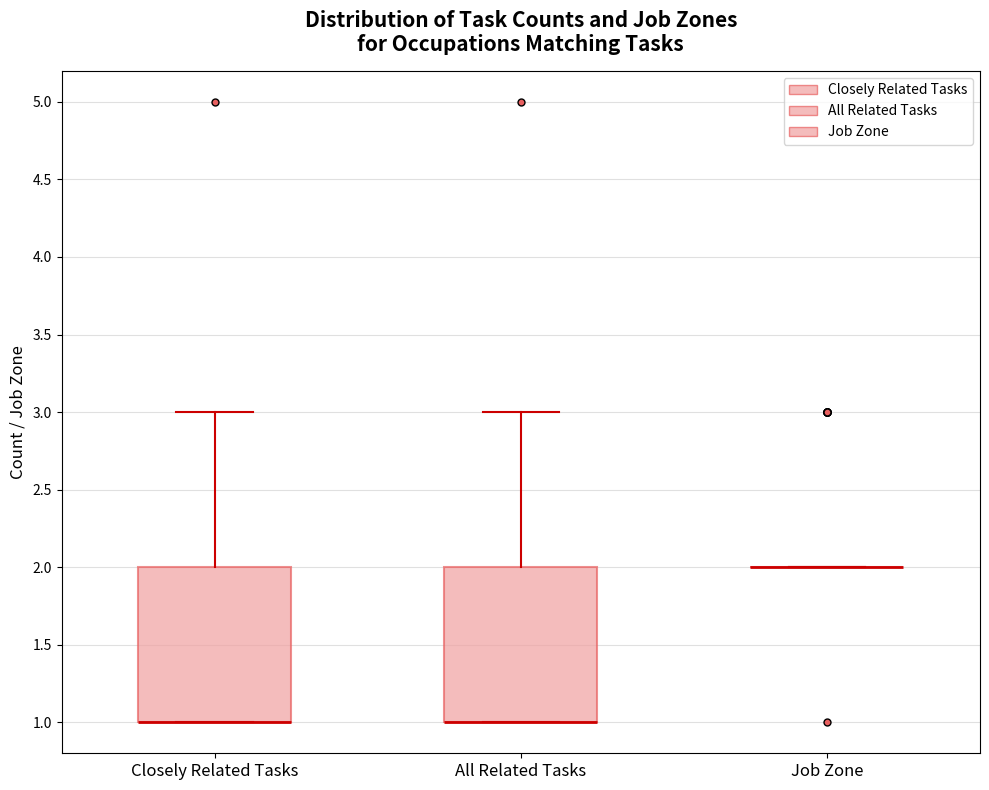

Reading left to right, transcribe this box plot: for each box, give where its median line is, the range the box spans, and where its two whiskers end, as read against the y-axis. The values are not printed on the chart, so give them approximately, as read against the axis.

Closely Related Tasks: median 1 (drawn on the box's lower edge), box 1 to 2, whiskers 1 to 3
All Related Tasks: median 1 (drawn on the box's lower edge), box 1 to 2, whiskers 1 to 3
Job Zone: box collapsed to a line at 2, whiskers 2 to 2